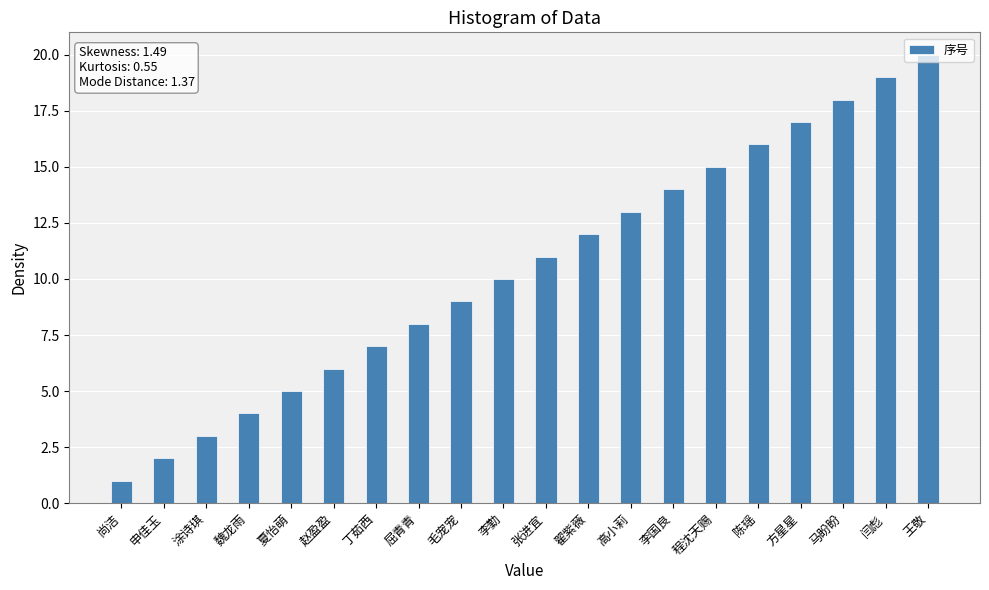

What is the label of the 18th bar from the left?

马盼盼